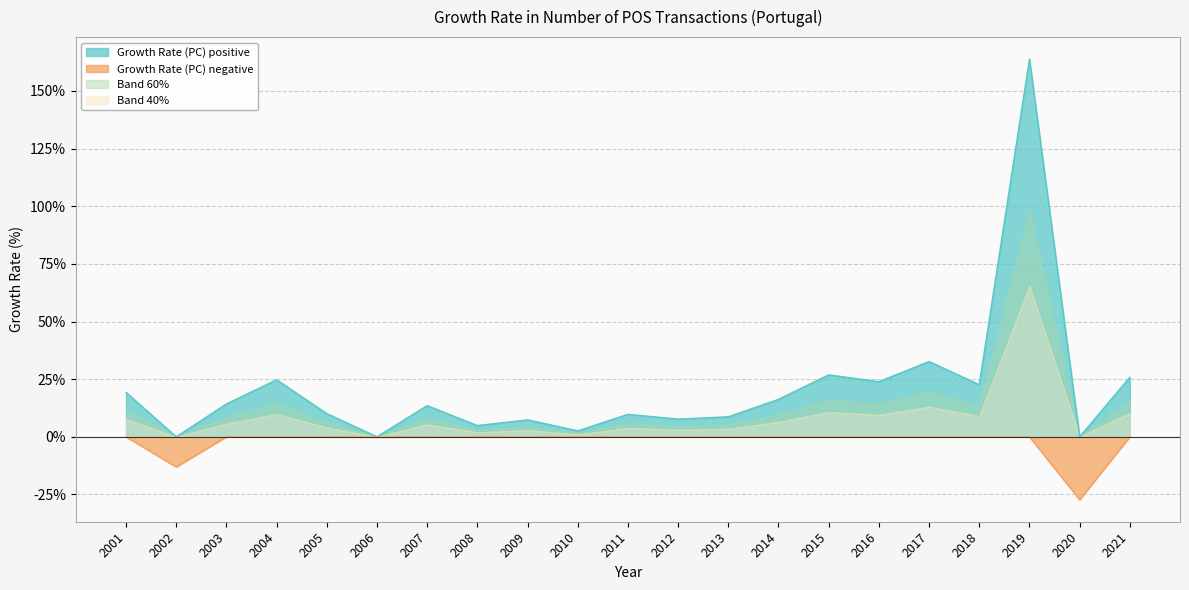

Where is Growth Rate (PC) positive nearest to the value 81?

2017